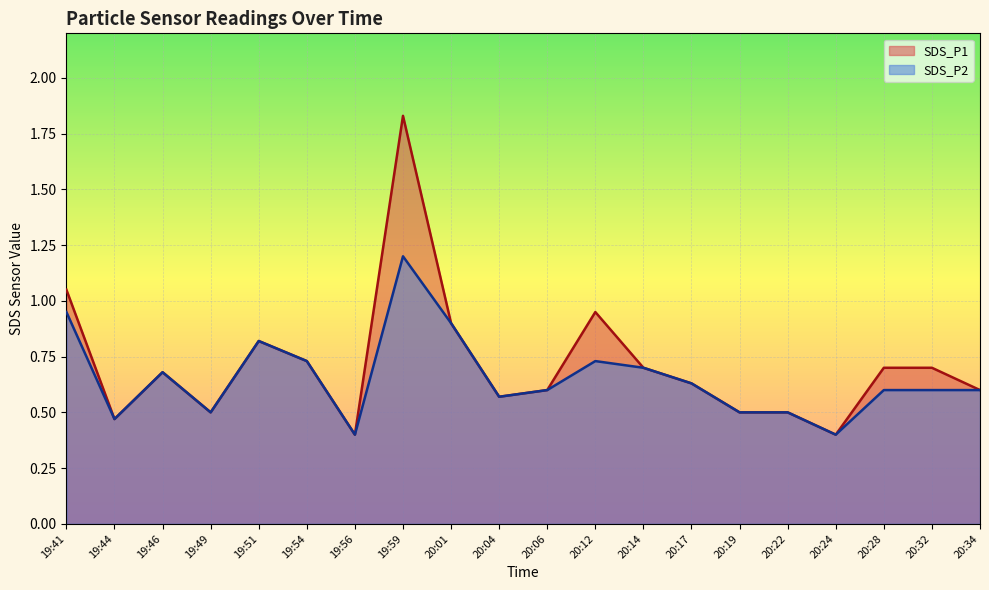

Rank the series by their average value, from lowest to highest.

SDS_P2, SDS_P1